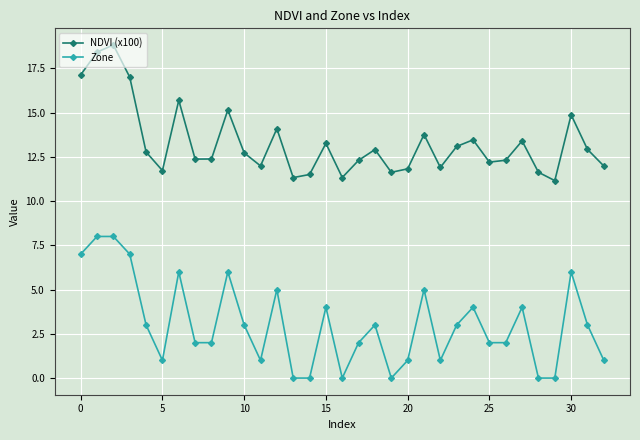

What is the value of the NDVI (x100) point at the 14th from the left?

11.3